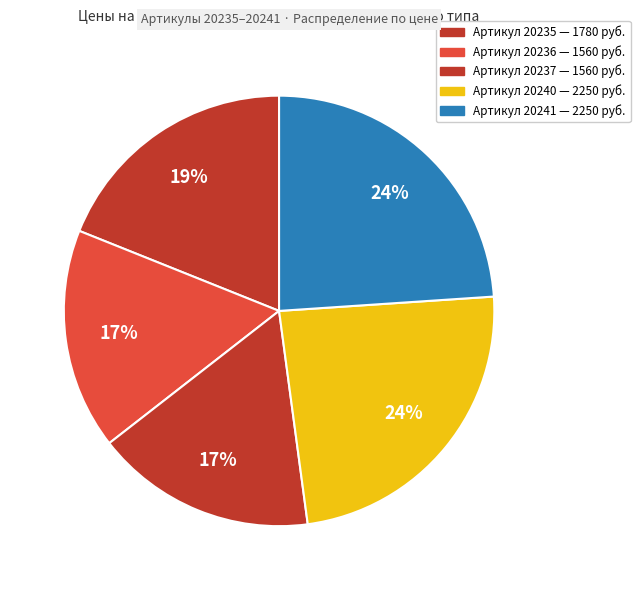

Which category has the biggest portion of the pie?

20241